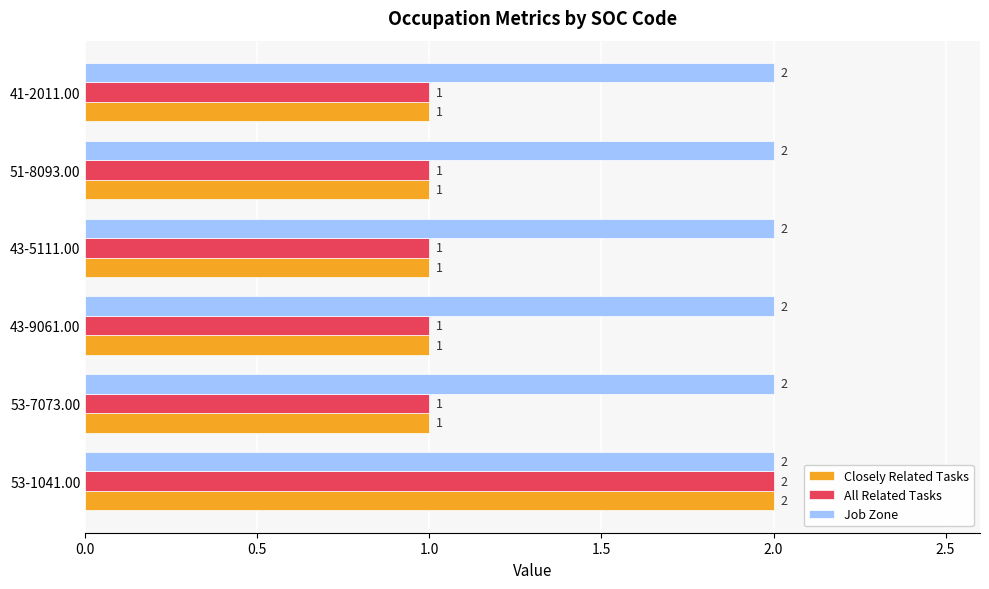

The All Related Tasks series shows 2 at 53-1041.00. True or false?

True